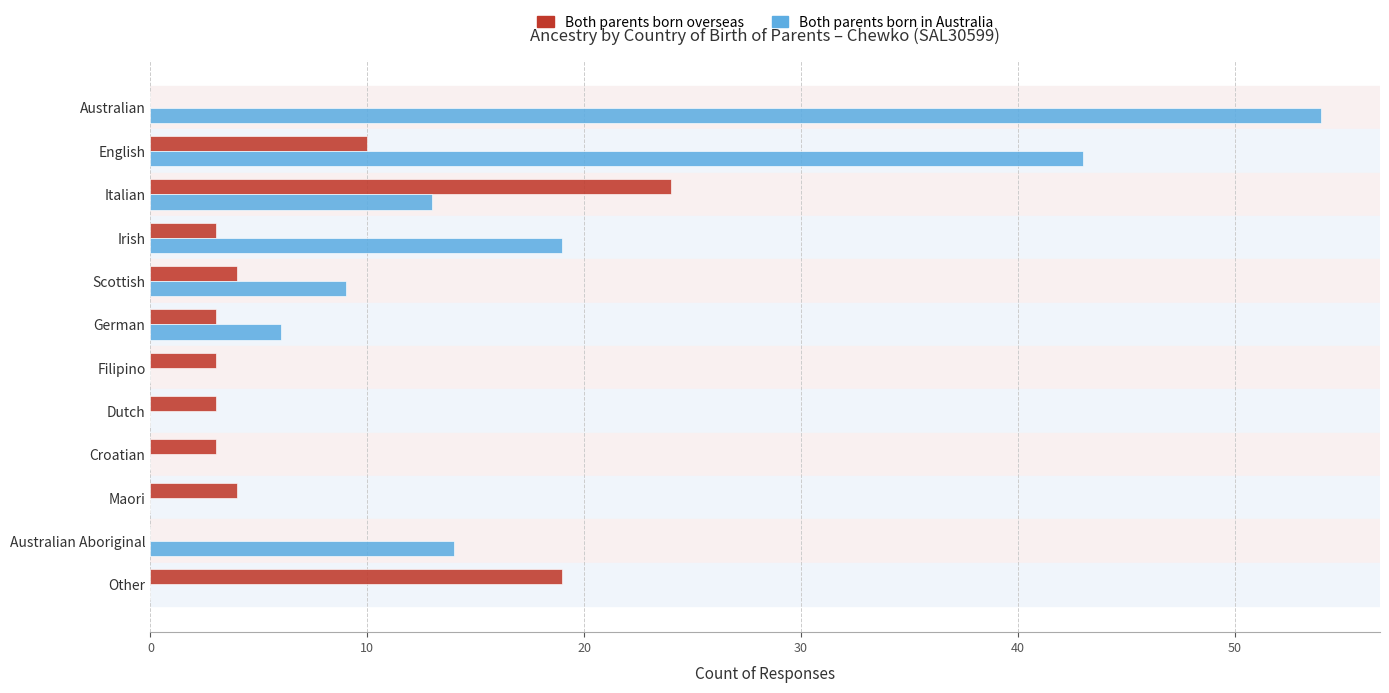

Is the value of Both parents born in Australia at Australian Aboriginal greater than the value of Both parents born overseas at Filipino?

Yes